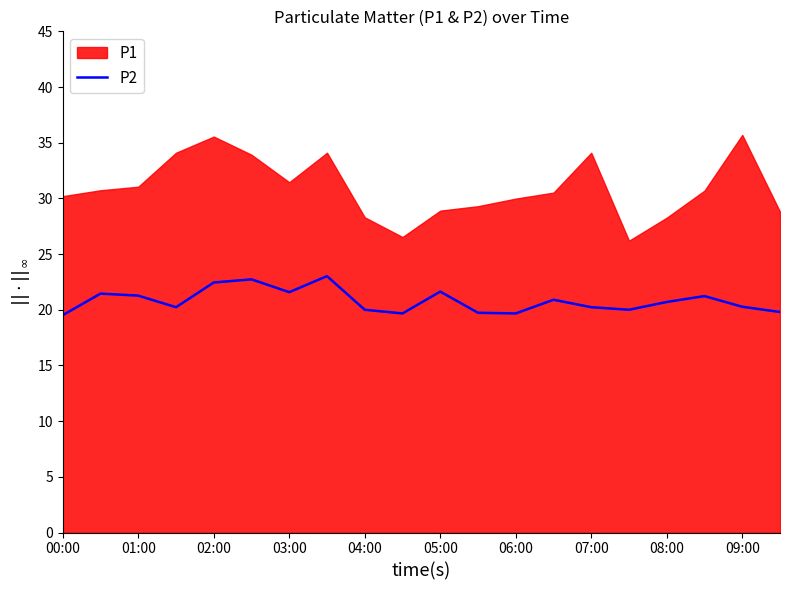

True or false: P2 has a value of 20.0 at 04:00.

True